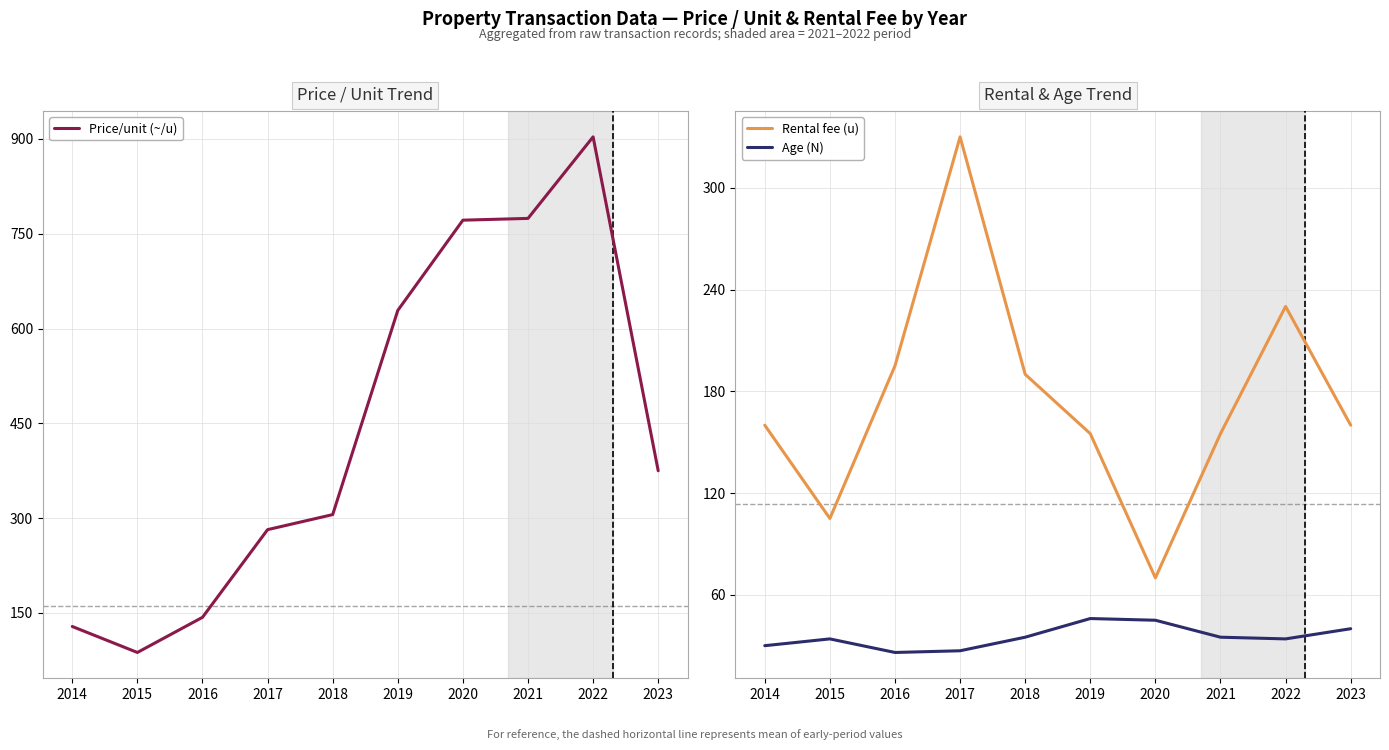

In Age (N), how many points are lower than both neighbors (excluding endpoints)?

2